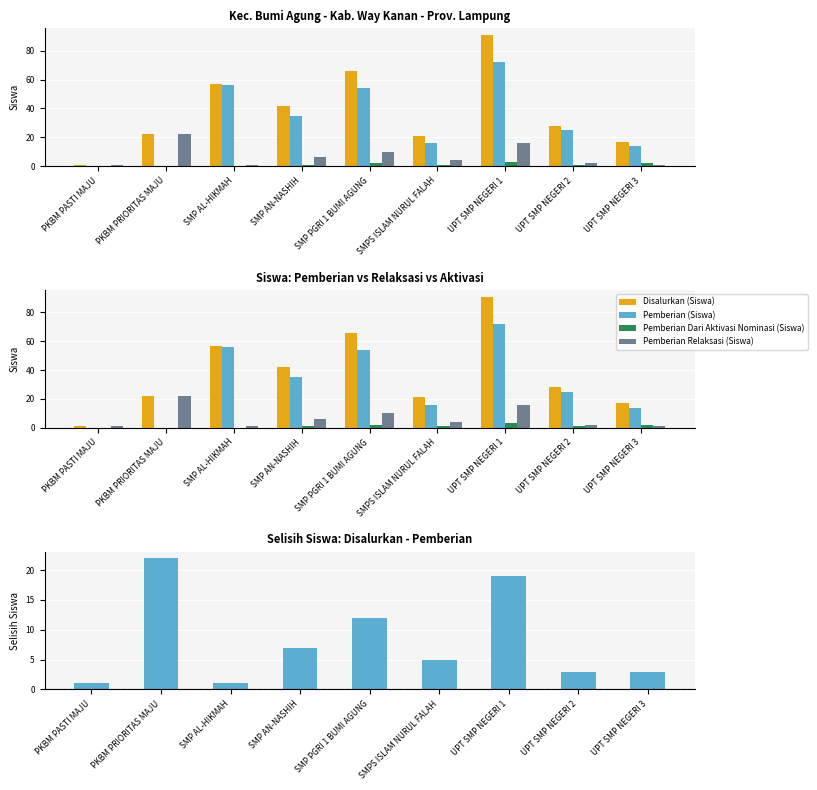

What is the sum of the Pemberian Relaksasi (Siswa) values at PKBM PRIORITAS MAJU and SMP AL-HIKMAH?

23